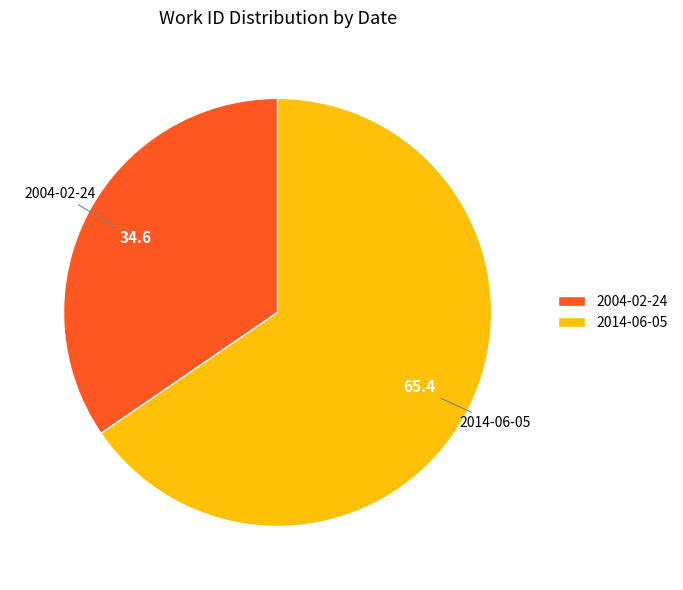

How many slices are in this pie chart?

2